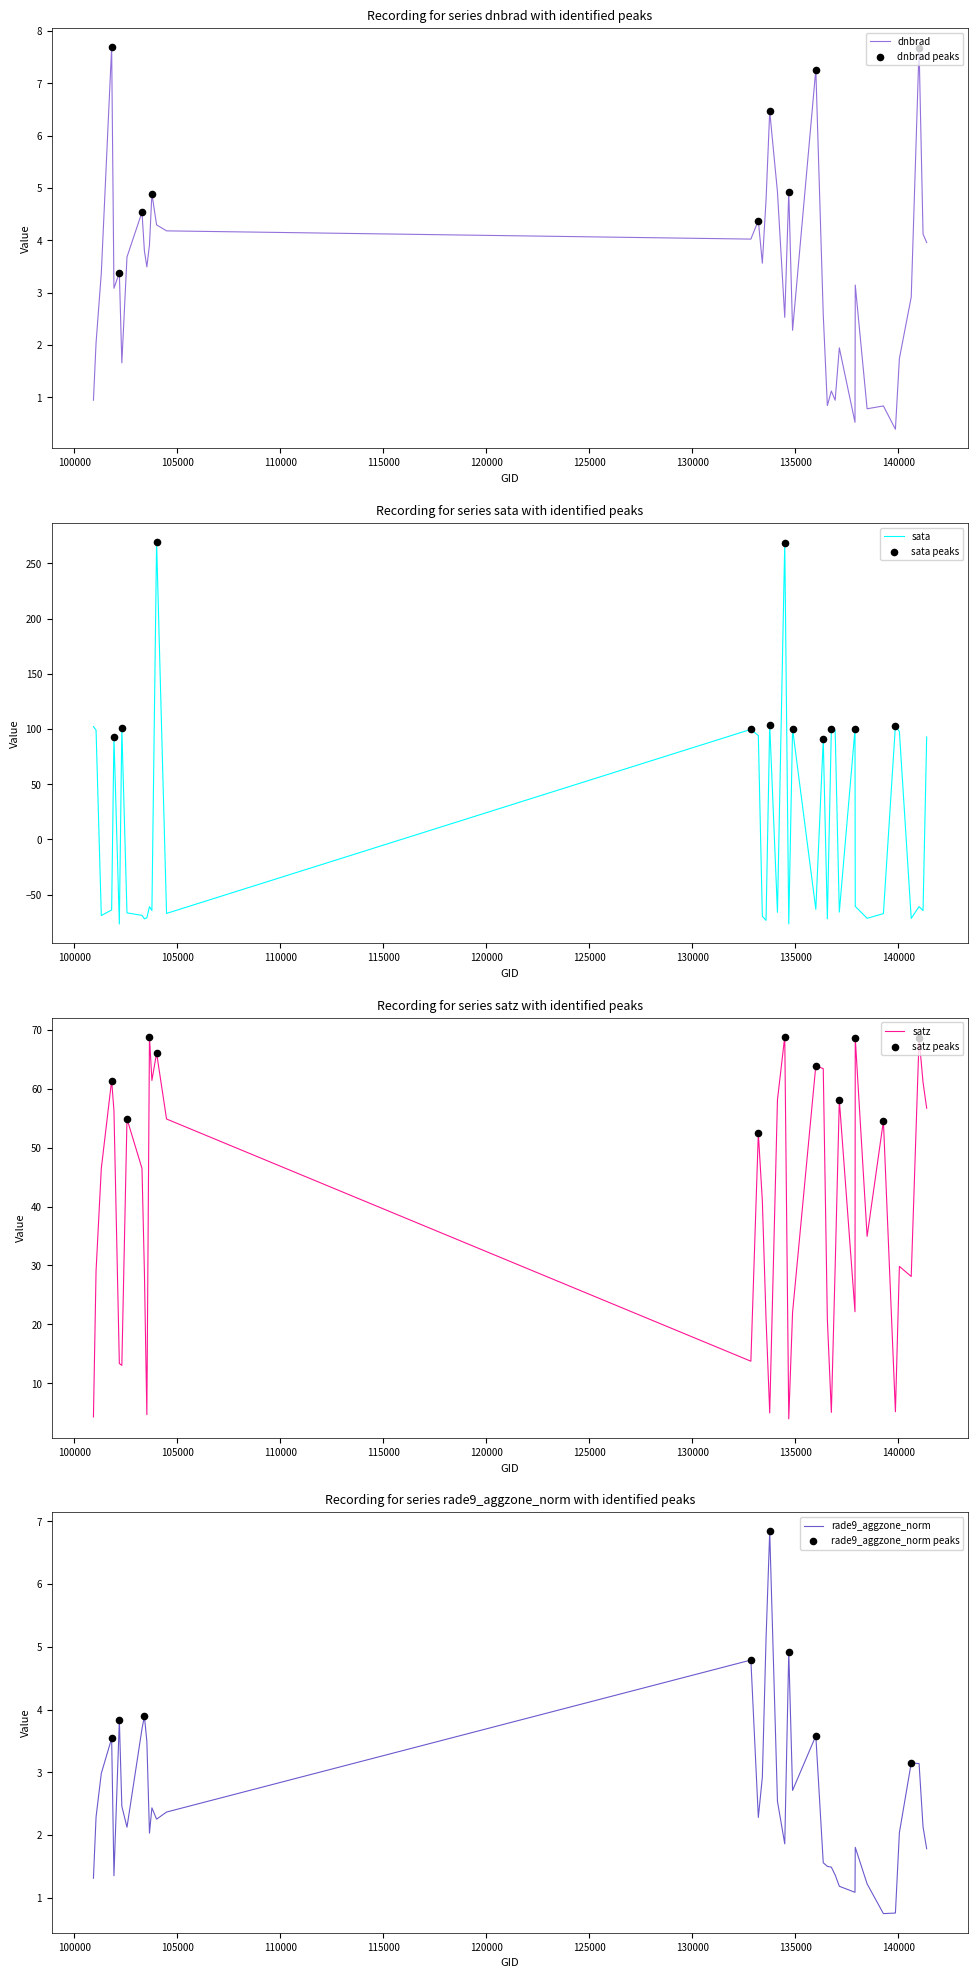

What are all the series names shown in the legend?

dnbrad, sata, satz, rade9_aggzone_norm